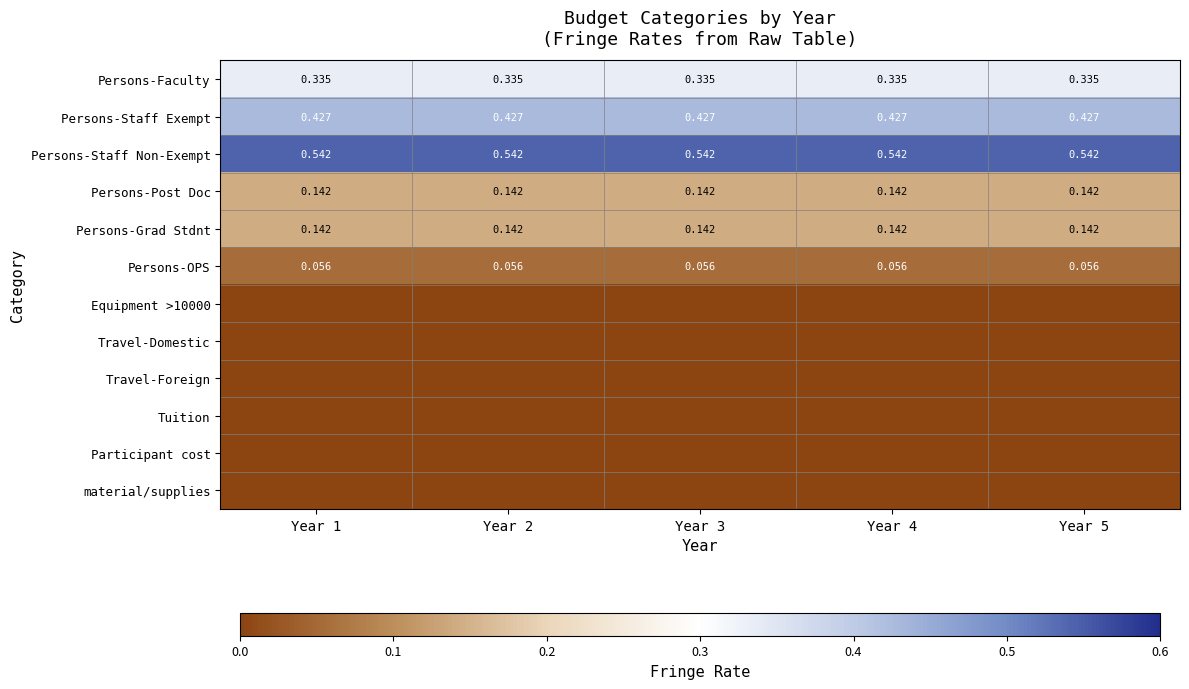

Between Year 1 and Year 5, which is larger?

Year 1